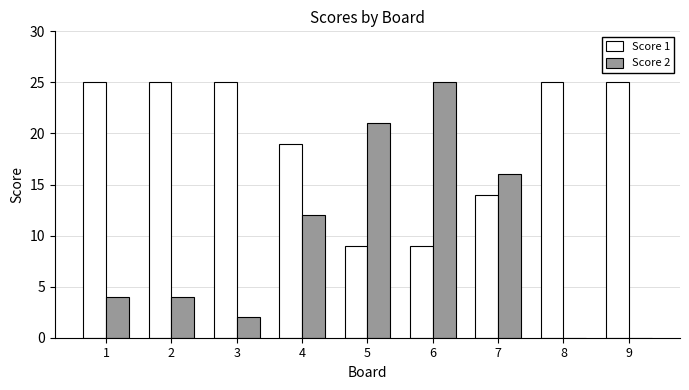

What is the sum of all Score 1 values?

176